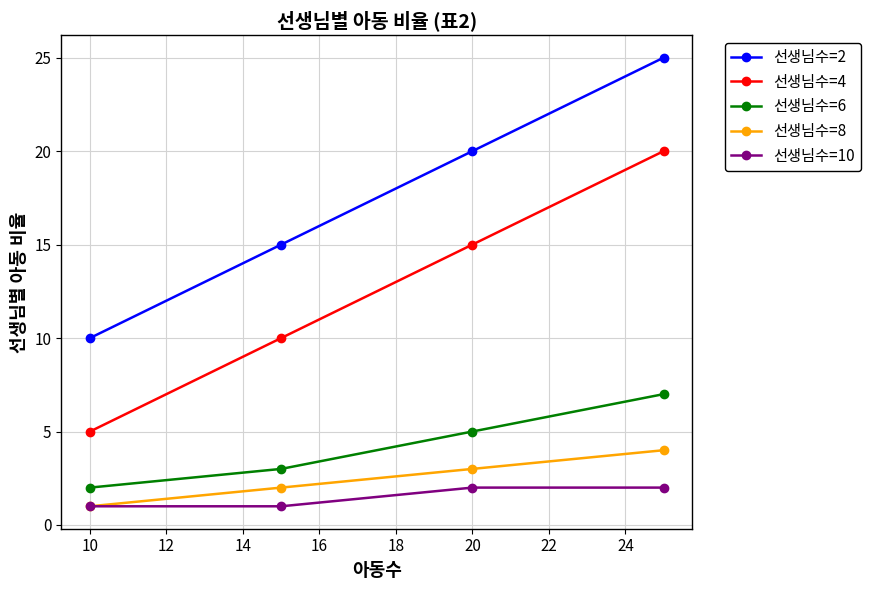

List the series in order of their peak value, highest first.

선생님수=2, 선생님수=4, 선생님수=6, 선생님수=8, 선생님수=10